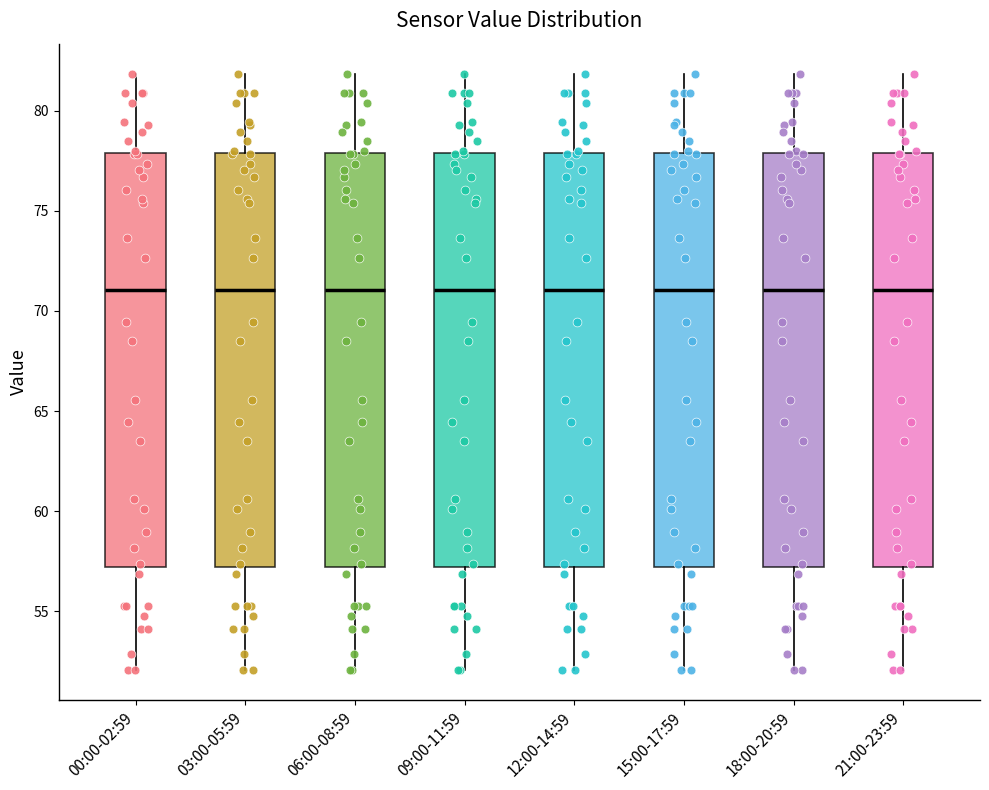

Reading left to right, transcribe this box plot: for each box, give where its median line is, the range the box spans, and where its two whiskers end, as read against the y-axis. The values are not printed on the chart, so give them approximately, as read against the axis.

00:00-02:59: median 71, box 57 to 78, whiskers 52 to 82
03:00-05:59: median 71, box 57 to 78, whiskers 52 to 82
06:00-08:59: median 71, box 57 to 78, whiskers 52 to 82
09:00-11:59: median 71, box 57 to 78, whiskers 52 to 82
12:00-14:59: median 71, box 57 to 78, whiskers 52 to 82
15:00-17:59: median 71, box 57 to 78, whiskers 52 to 82
18:00-20:59: median 71, box 57 to 78, whiskers 52 to 82
21:00-23:59: median 71, box 57 to 78, whiskers 52 to 82